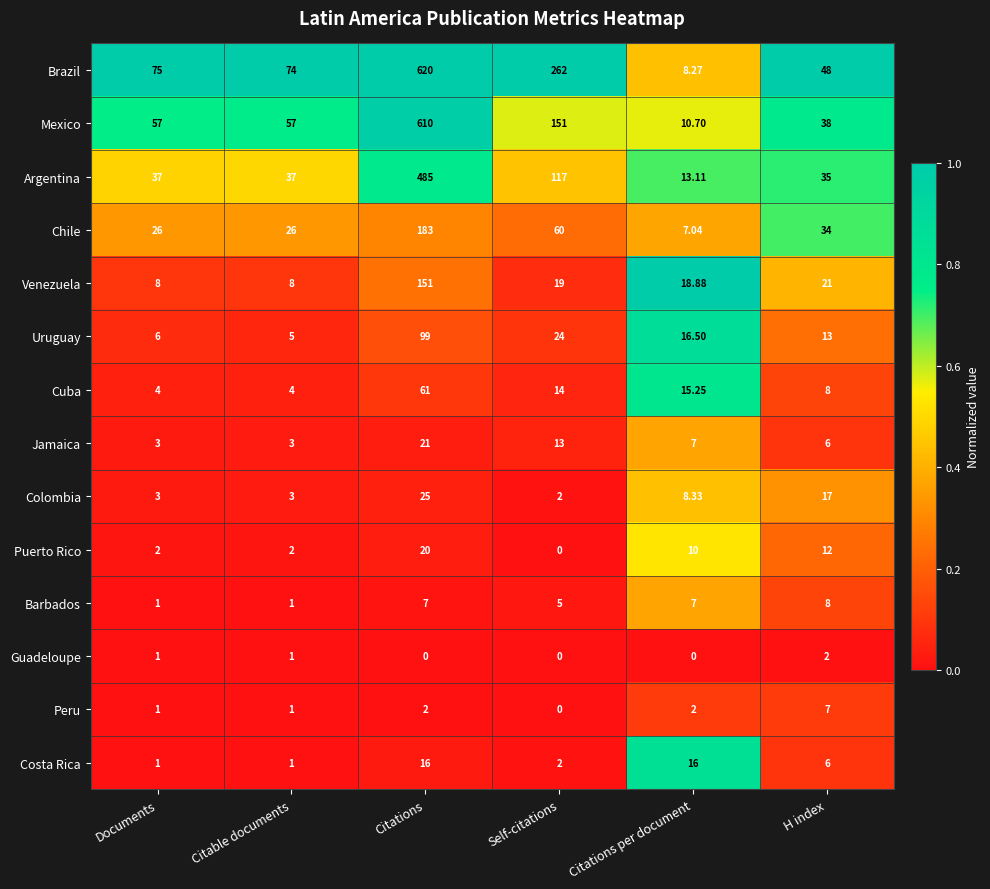

Rank the series by their maximum value, from highest to lowest.

Brazil, Mexico, Argentina, Chile, Venezuela, Uruguay, Cuba, Colombia, Jamaica, Puerto Rico, Costa Rica, Barbados, Peru, Guadeloupe